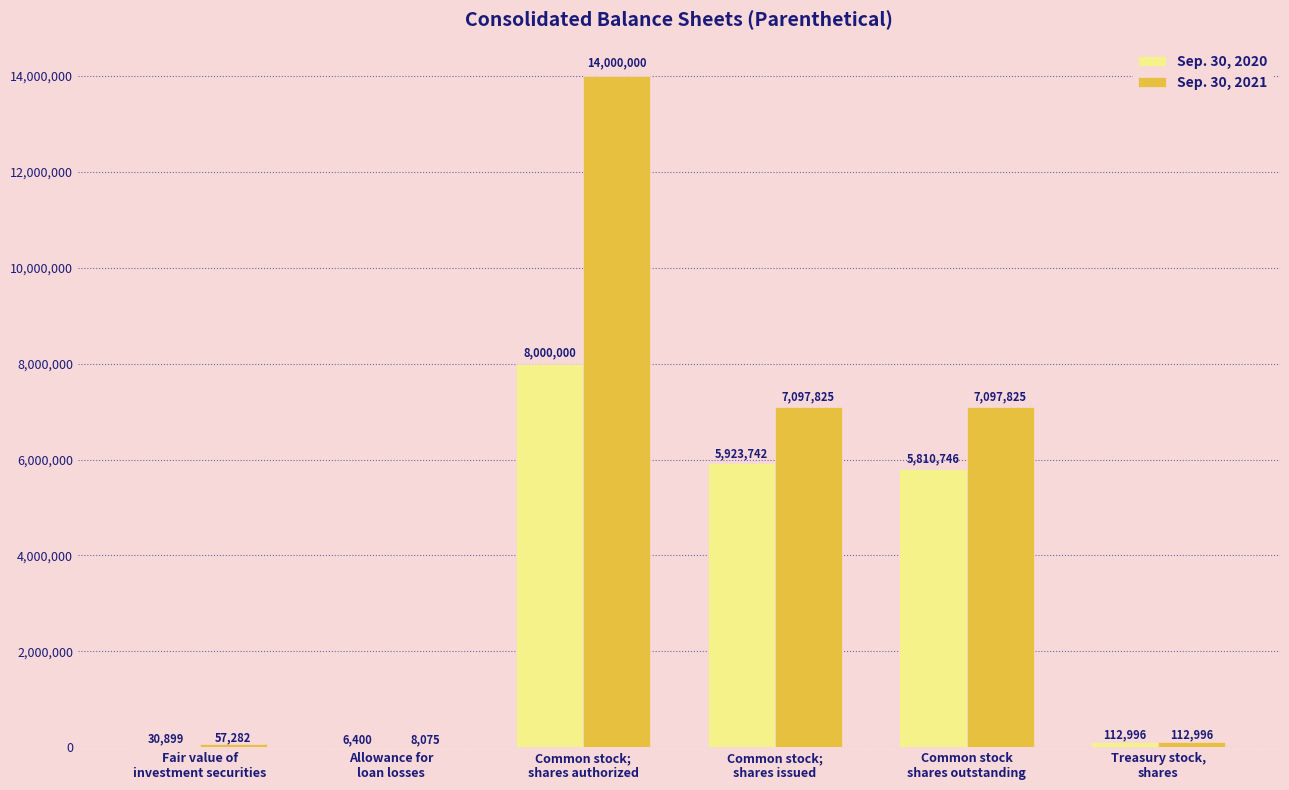

Are the bars grouped side by side (vs. stacked)?

Yes